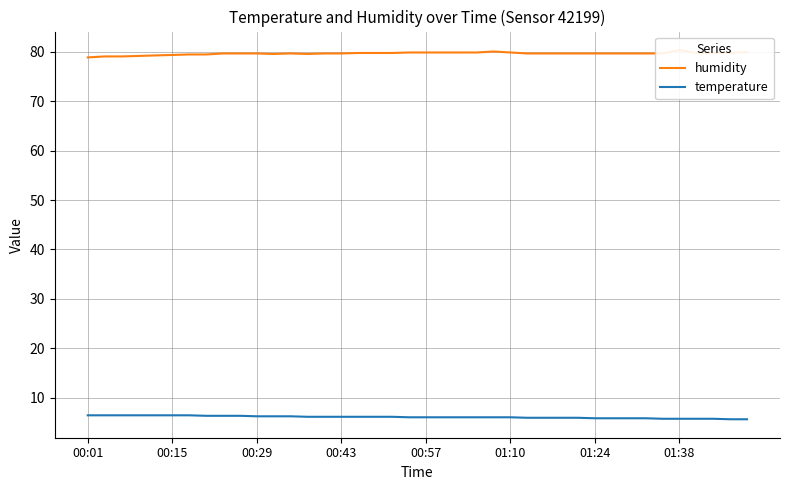

Rank the series by their average value, from lowest to highest.

temperature, humidity